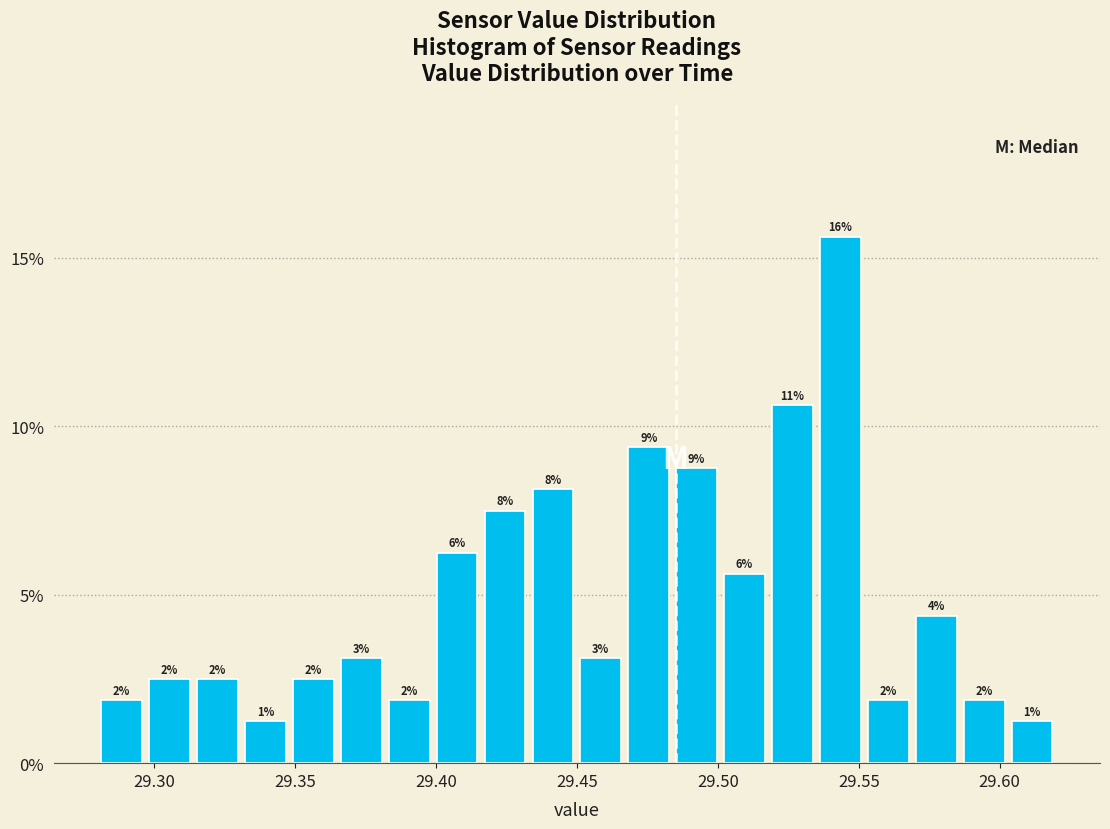

Around what value on the x-axis is the tallest bar? Give the approximate position of its centre, as read against the axis.

29.545